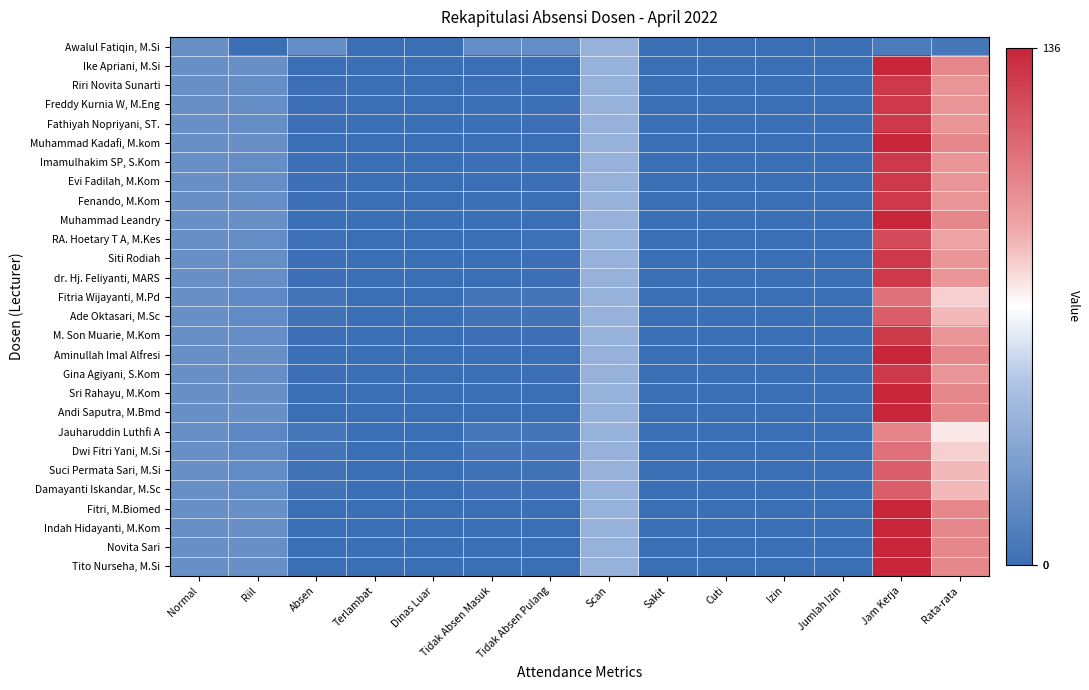

Reading right to left, what are all the values shown in this chart?

Awalul Fatiqin, M.Si: Rata-rata=5.3	Jam Kerja=7.0	Jumlah Izin=0.0	Izin=0.0	Cuti=0.0	Sakit=0.0	Scan=38.0	Tidak Absen Pulang=18.0	Tidak Absen Masuk=18.0	Dinas Luar=0.0	Terlambat=0.0	Absen=18.0	Riil=1.0	Normal=19.0
Ike Apriani, M.Si: Rata-rata=100.0	Jam Kerja=136.0	Jumlah Izin=0.0	Izin=0.0	Cuti=0.0	Sakit=0.0	Scan=38.0	Tidak Absen Pulang=0.0	Tidak Absen Masuk=0.0	Dinas Luar=0.0	Terlambat=0.0	Absen=0.0	Riil=19.0	Normal=19.0
Riri Novita Sunarti: Rata-rata=94.7	Jam Kerja=129.0	Jumlah Izin=0.0	Izin=0.0	Cuti=0.0	Sakit=0.0	Scan=38.0	Tidak Absen Pulang=0.0	Tidak Absen Masuk=1.0	Dinas Luar=0.0	Terlambat=0.0	Absen=1.0	Riil=18.0	Normal=19.0
Freddy Kurnia W, M.Eng: Rata-rata=94.7	Jam Kerja=129.0	Jumlah Izin=0.0	Izin=0.0	Cuti=0.0	Sakit=0.0	Scan=38.0	Tidak Absen Pulang=1.0	Tidak Absen Masuk=1.0	Dinas Luar=0.0	Terlambat=0.0	Absen=1.0	Riil=18.0	Normal=19.0
Fathiyah Nopriyani, ST.: Rata-rata=94.7	Jam Kerja=129.0	Jumlah Izin=0.0	Izin=0.0	Cuti=0.0	Sakit=0.0	Scan=38.0	Tidak Absen Pulang=1.0	Tidak Absen Masuk=0.0	Dinas Luar=0.0	Terlambat=0.0	Absen=1.0	Riil=18.0	Normal=19.0
Muhammad Kadafi, M.kom: Rata-rata=100.0	Jam Kerja=136.0	Jumlah Izin=0.0	Izin=0.0	Cuti=0.0	Sakit=0.0	Scan=38.0	Tidak Absen Pulang=0.0	Tidak Absen Masuk=0.0	Dinas Luar=0.0	Terlambat=0.0	Absen=0.0	Riil=19.0	Normal=19.0
Imamulhakim SP, S.Kom: Rata-rata=94.7	Jam Kerja=129.0	Jumlah Izin=0.0	Izin=0.0	Cuti=0.0	Sakit=0.0	Scan=38.0	Tidak Absen Pulang=0.0	Tidak Absen Masuk=1.0	Dinas Luar=0.0	Terlambat=0.0	Absen=1.0	Riil=18.0	Normal=19.0
Evi Fadilah, M.Kom: Rata-rata=94.7	Jam Kerja=129.0	Jumlah Izin=0.0	Izin=0.0	Cuti=0.0	Sakit=0.0	Scan=38.0	Tidak Absen Pulang=1.0	Tidak Absen Masuk=0.0	Dinas Luar=0.0	Terlambat=0.0	Absen=1.0	Riil=18.0	Normal=19.0
Fenando, M.Kom: Rata-rata=94.7	Jam Kerja=129.0	Jumlah Izin=0.0	Izin=0.0	Cuti=0.0	Sakit=0.0	Scan=38.0	Tidak Absen Pulang=0.0	Tidak Absen Masuk=1.0	Dinas Luar=0.0	Terlambat=0.0	Absen=1.0	Riil=18.0	Normal=19.0
Muhammad Leandry: Rata-rata=100.0	Jam Kerja=136.0	Jumlah Izin=0.0	Izin=0.0	Cuti=0.0	Sakit=0.0	Scan=38.0	Tidak Absen Pulang=0.0	Tidak Absen Masuk=0.0	Dinas Luar=0.0	Terlambat=0.0	Absen=0.0	Riil=19.0	Normal=19.0
RA. Hoetary T A, M.Kes: Rata-rata=89.5	Jam Kerja=122.0	Jumlah Izin=0.0	Izin=0.0	Cuti=0.0	Sakit=0.0	Scan=38.0	Tidak Absen Pulang=2.0	Tidak Absen Masuk=0.0	Dinas Luar=0.0	Terlambat=0.0	Absen=2.0	Riil=17.0	Normal=19.0
Siti Rodiah: Rata-rata=94.7	Jam Kerja=129.0	Jumlah Izin=0.0	Izin=0.0	Cuti=0.0	Sakit=0.0	Scan=38.0	Tidak Absen Pulang=1.0	Tidak Absen Masuk=0.0	Dinas Luar=0.0	Terlambat=0.0	Absen=1.0	Riil=18.0	Normal=19.0
dr. Hj. Feliyanti, MARS: Rata-rata=94.7	Jam Kerja=129.0	Jumlah Izin=0.0	Izin=0.0	Cuti=0.0	Sakit=0.0	Scan=38.0	Tidak Absen Pulang=1.0	Tidak Absen Masuk=0.0	Dinas Luar=0.0	Terlambat=0.0	Absen=1.0	Riil=18.0	Normal=19.0
Fitria Wijayanti, M.Pd: Rata-rata=78.9	Jam Kerja=108.0	Jumlah Izin=0.0	Izin=0.0	Cuti=0.0	Sakit=0.0	Scan=38.0	Tidak Absen Pulang=4.0	Tidak Absen Masuk=4.0	Dinas Luar=0.0	Terlambat=0.0	Absen=4.0	Riil=15.0	Normal=19.0
Ade Oktasari, M.Sc: Rata-rata=84.2	Jam Kerja=115.0	Jumlah Izin=0.0	Izin=0.0	Cuti=0.0	Sakit=0.0	Scan=38.0	Tidak Absen Pulang=3.0	Tidak Absen Masuk=3.0	Dinas Luar=0.0	Terlambat=0.0	Absen=3.0	Riil=16.0	Normal=19.0
M. Son Muarie, M.Kom: Rata-rata=94.7	Jam Kerja=129.0	Jumlah Izin=0.0	Izin=0.0	Cuti=0.0	Sakit=0.0	Scan=38.0	Tidak Absen Pulang=1.0	Tidak Absen Masuk=1.0	Dinas Luar=0.0	Terlambat=0.0	Absen=1.0	Riil=18.0	Normal=19.0
Aminullah Imal Alfresi: Rata-rata=100.0	Jam Kerja=136.0	Jumlah Izin=0.0	Izin=0.0	Cuti=0.0	Sakit=0.0	Scan=38.0	Tidak Absen Pulang=0.0	Tidak Absen Masuk=0.0	Dinas Luar=0.0	Terlambat=0.0	Absen=0.0	Riil=19.0	Normal=19.0
Gina Agiyani, S.Kom: Rata-rata=94.7	Jam Kerja=129.0	Jumlah Izin=0.0	Izin=0.0	Cuti=0.0	Sakit=0.0	Scan=38.0	Tidak Absen Pulang=1.0	Tidak Absen Masuk=0.0	Dinas Luar=0.0	Terlambat=0.0	Absen=1.0	Riil=18.0	Normal=19.0
Sri Rahayu, M.Kom: Rata-rata=100.0	Jam Kerja=136.0	Jumlah Izin=0.0	Izin=0.0	Cuti=0.0	Sakit=0.0	Scan=38.0	Tidak Absen Pulang=0.0	Tidak Absen Masuk=0.0	Dinas Luar=0.0	Terlambat=0.0	Absen=0.0	Riil=19.0	Normal=19.0
Andi Saputra, M.Bmd: Rata-rata=100.0	Jam Kerja=136.0	Jumlah Izin=0.0	Izin=0.0	Cuti=0.0	Sakit=0.0	Scan=38.0	Tidak Absen Pulang=0.0	Tidak Absen Masuk=0.0	Dinas Luar=0.0	Terlambat=0.0	Absen=0.0	Riil=19.0	Normal=19.0
Jauharuddin Luthfi A: Rata-rata=73.7	Jam Kerja=101.0	Jumlah Izin=0.0	Izin=0.0	Cuti=0.0	Sakit=0.0	Scan=38.0	Tidak Absen Pulang=4.0	Tidak Absen Masuk=5.0	Dinas Luar=0.0	Terlambat=0.0	Absen=5.0	Riil=14.0	Normal=19.0
Dwi Fitri Yani, M.Si: Rata-rata=78.9	Jam Kerja=108.0	Jumlah Izin=0.0	Izin=0.0	Cuti=0.0	Sakit=0.0	Scan=38.0	Tidak Absen Pulang=4.0	Tidak Absen Masuk=4.0	Dinas Luar=0.0	Terlambat=0.0	Absen=4.0	Riil=15.0	Normal=19.0
Suci Permata Sari, M.Si: Rata-rata=84.2	Jam Kerja=115.0	Jumlah Izin=0.0	Izin=0.0	Cuti=0.0	Sakit=0.0	Scan=38.0	Tidak Absen Pulang=3.0	Tidak Absen Masuk=2.0	Dinas Luar=0.0	Terlambat=0.0	Absen=3.0	Riil=16.0	Normal=19.0
Damayanti Iskandar, M.Sc: Rata-rata=84.2	Jam Kerja=115.0	Jumlah Izin=0.0	Izin=0.0	Cuti=0.0	Sakit=0.0	Scan=38.0	Tidak Absen Pulang=2.0	Tidak Absen Masuk=2.0	Dinas Luar=0.0	Terlambat=0.0	Absen=3.0	Riil=16.0	Normal=19.0
Fitri, M.Biomed: Rata-rata=100.0	Jam Kerja=136.0	Jumlah Izin=0.0	Izin=0.0	Cuti=0.0	Sakit=0.0	Scan=38.0	Tidak Absen Pulang=0.0	Tidak Absen Masuk=0.0	Dinas Luar=0.0	Terlambat=0.0	Absen=0.0	Riil=19.0	Normal=19.0
Indah Hidayanti, M.Kom: Rata-rata=100.0	Jam Kerja=136.0	Jumlah Izin=0.0	Izin=0.0	Cuti=0.0	Sakit=0.0	Scan=38.0	Tidak Absen Pulang=0.0	Tidak Absen Masuk=0.0	Dinas Luar=0.0	Terlambat=0.0	Absen=0.0	Riil=19.0	Normal=19.0
Novita Sari: Rata-rata=100.0	Jam Kerja=136.0	Jumlah Izin=0.0	Izin=0.0	Cuti=0.0	Sakit=0.0	Scan=38.0	Tidak Absen Pulang=0.0	Tidak Absen Masuk=0.0	Dinas Luar=0.0	Terlambat=0.0	Absen=0.0	Riil=19.0	Normal=19.0
Tito Nurseha, M.Si: Rata-rata=100.0	Jam Kerja=136.0	Jumlah Izin=0.0	Izin=0.0	Cuti=0.0	Sakit=0.0	Scan=38.0	Tidak Absen Pulang=0.0	Tidak Absen Masuk=0.0	Dinas Luar=0.0	Terlambat=0.0	Absen=0.0	Riil=19.0	Normal=19.0